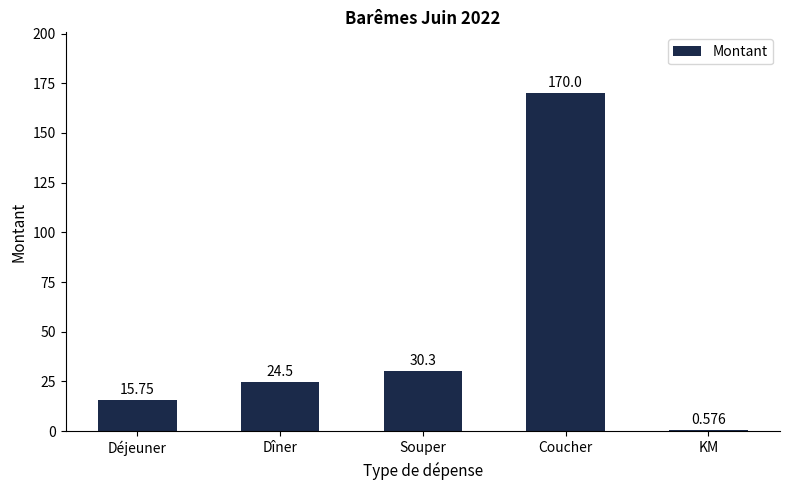

At which category does the chart reach its peak across all series?

Coucher